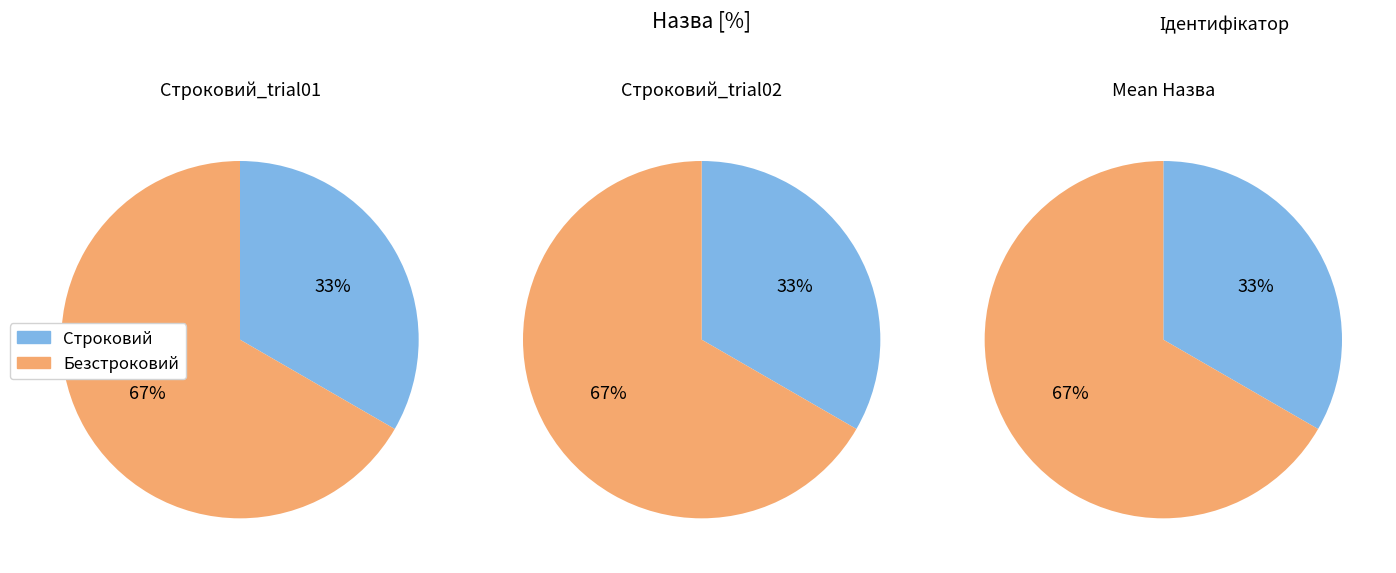

Is it true that Безстроковий is 55% of the pie?

False